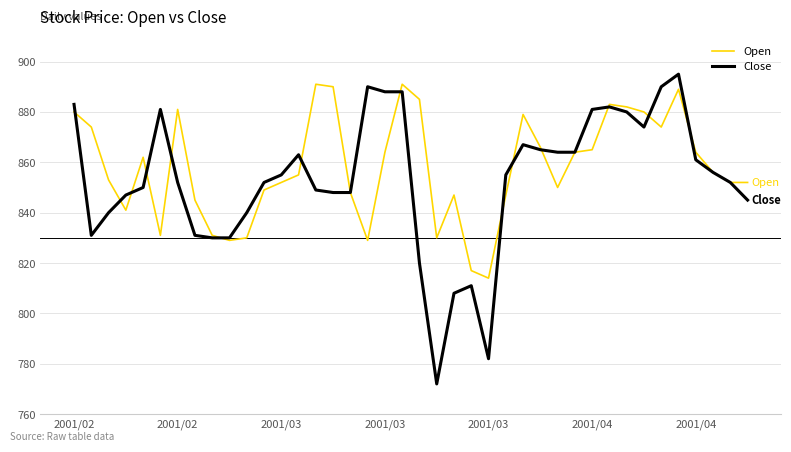

Which series has the widest spread of values?

Close